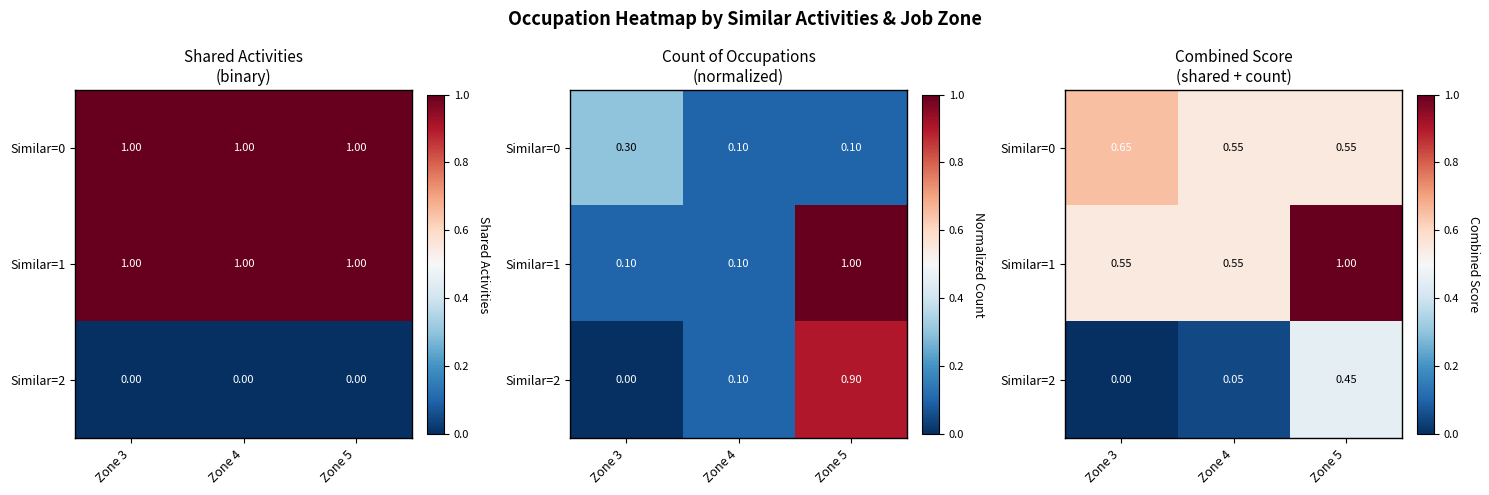

At which category is the sum across all series the highest?

Zone 5